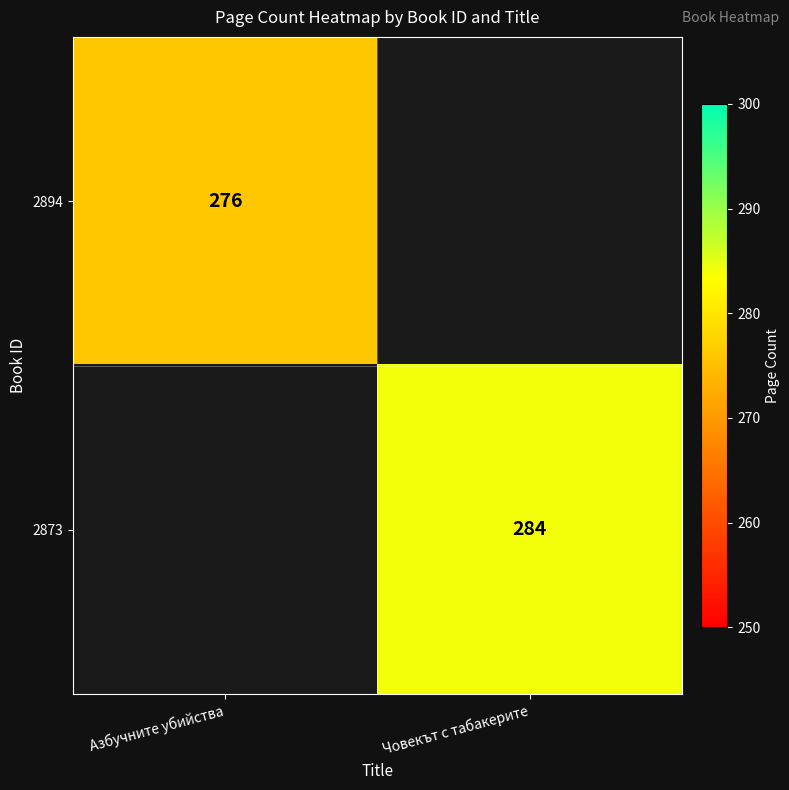

Is the value of 2894 at Азбучните убийства greater than the value of 2873 at Човекът с табакерите?

No